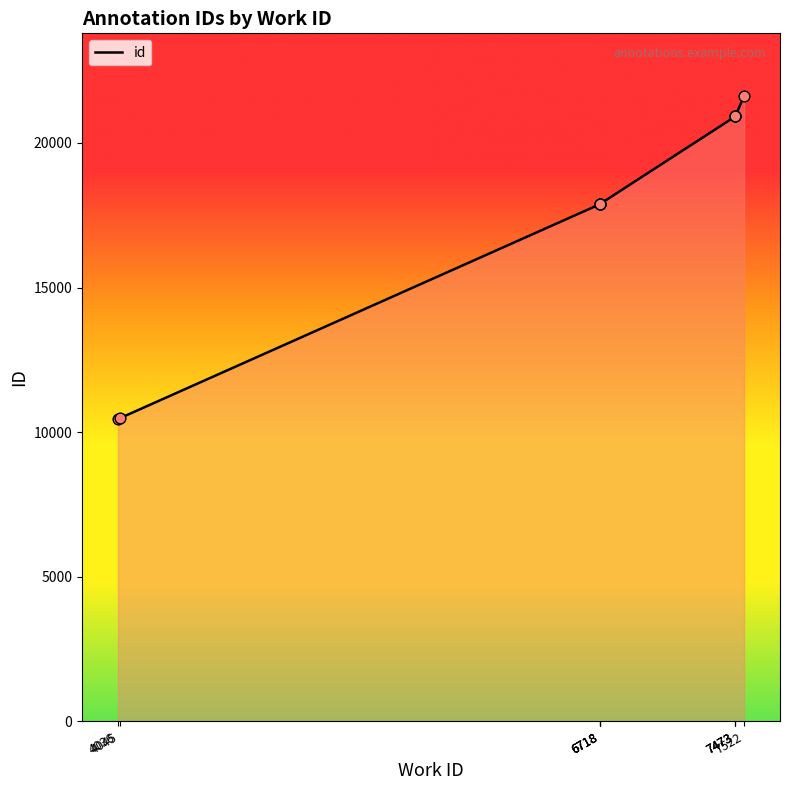

What is the change in value from 6718 to 7473?

+3038